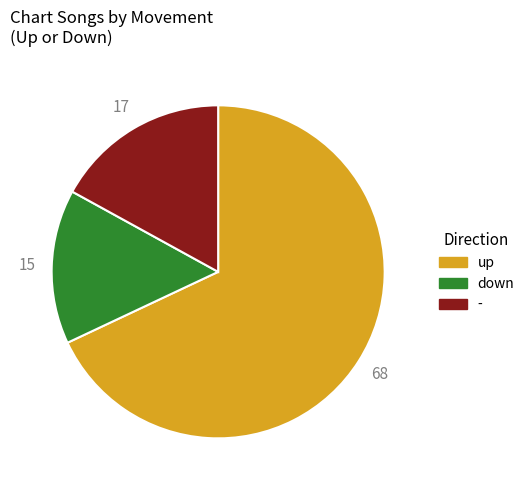

Do down and up together represent more than half of the pie?

Yes